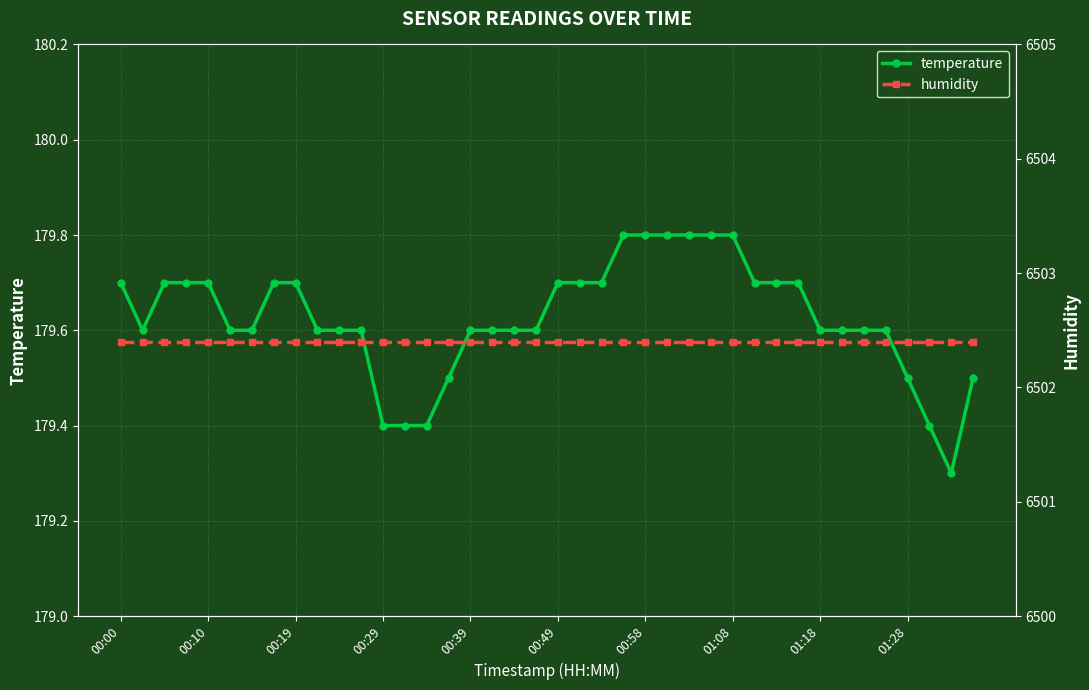

What is the lowest value of the temperature series?

179.3